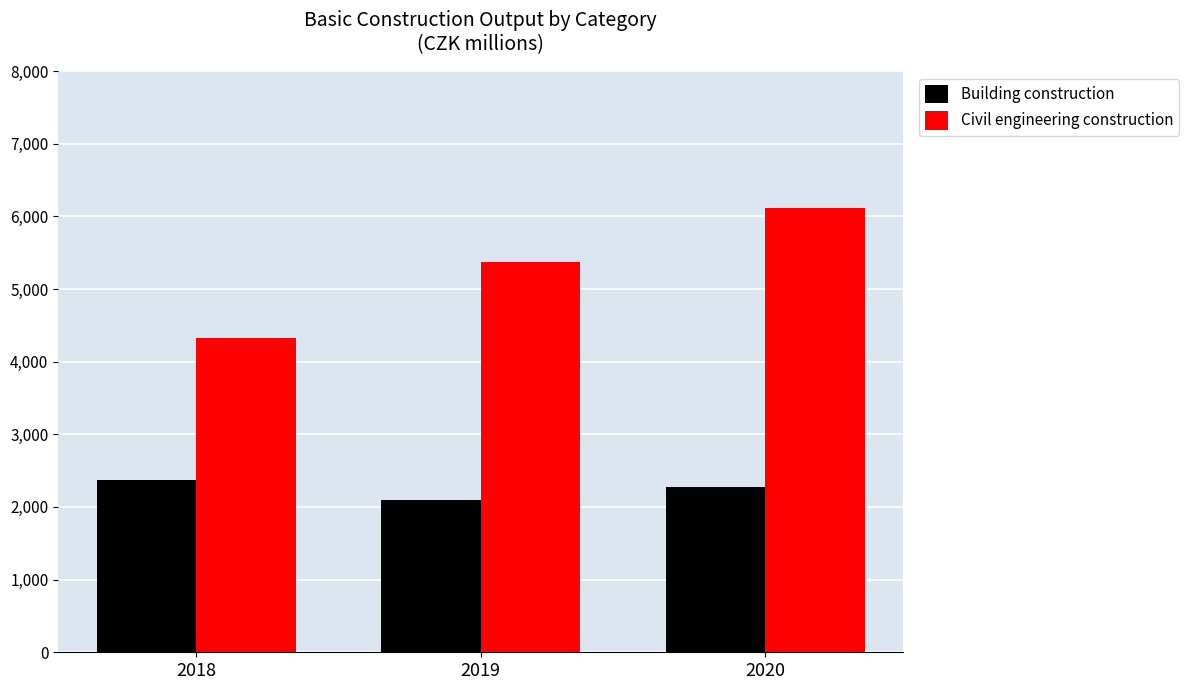

What is the difference between the Civil engineering construction values at 2018 and 2019?

1046